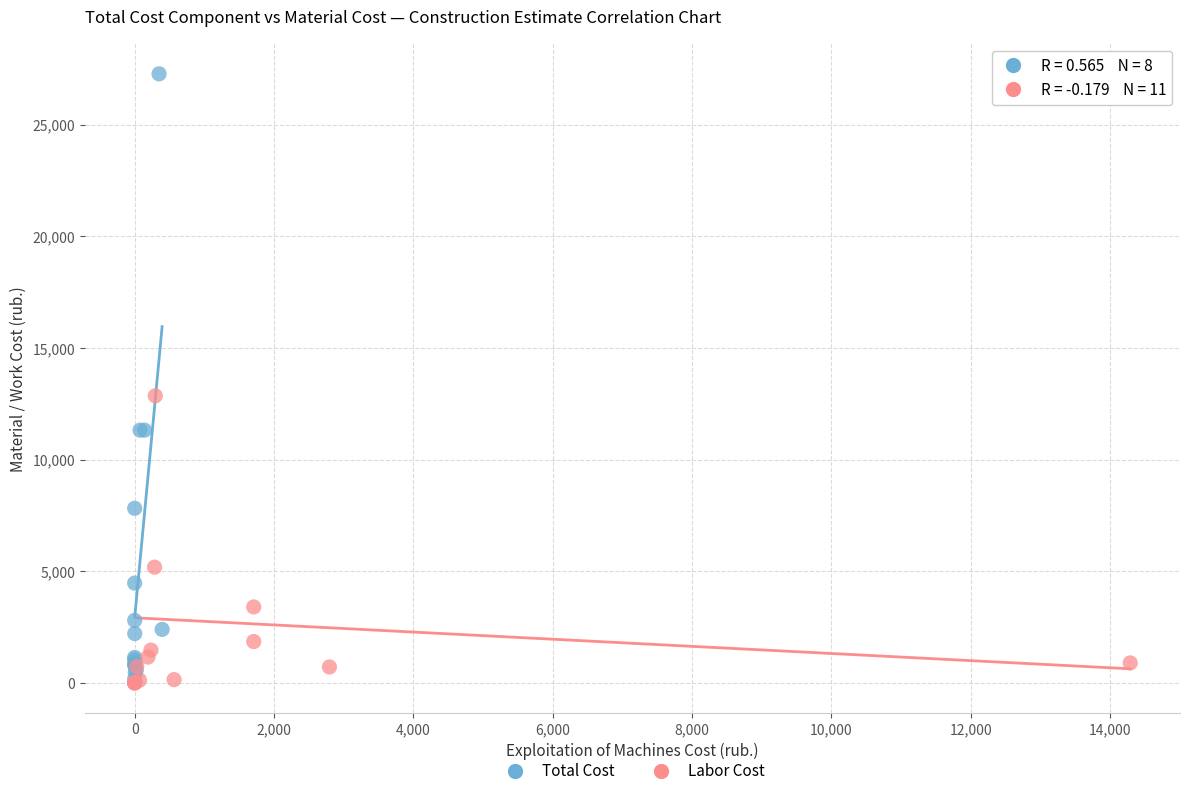

Which series has the widest spread of Y values?

Total Cost